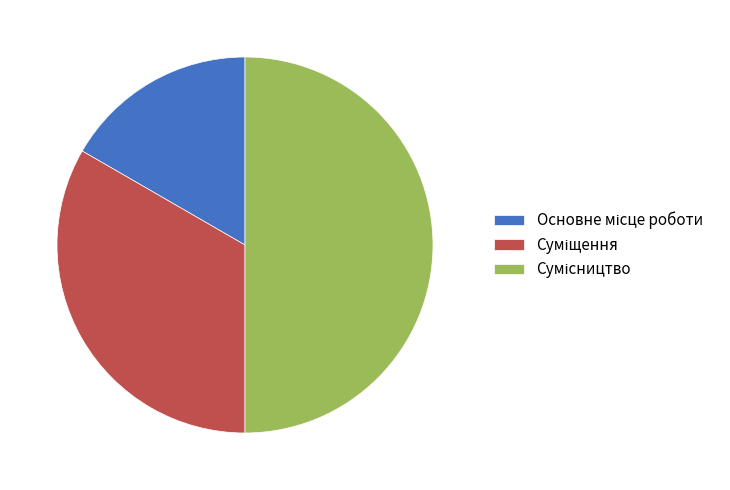

Count the number of slices in the pie.

3